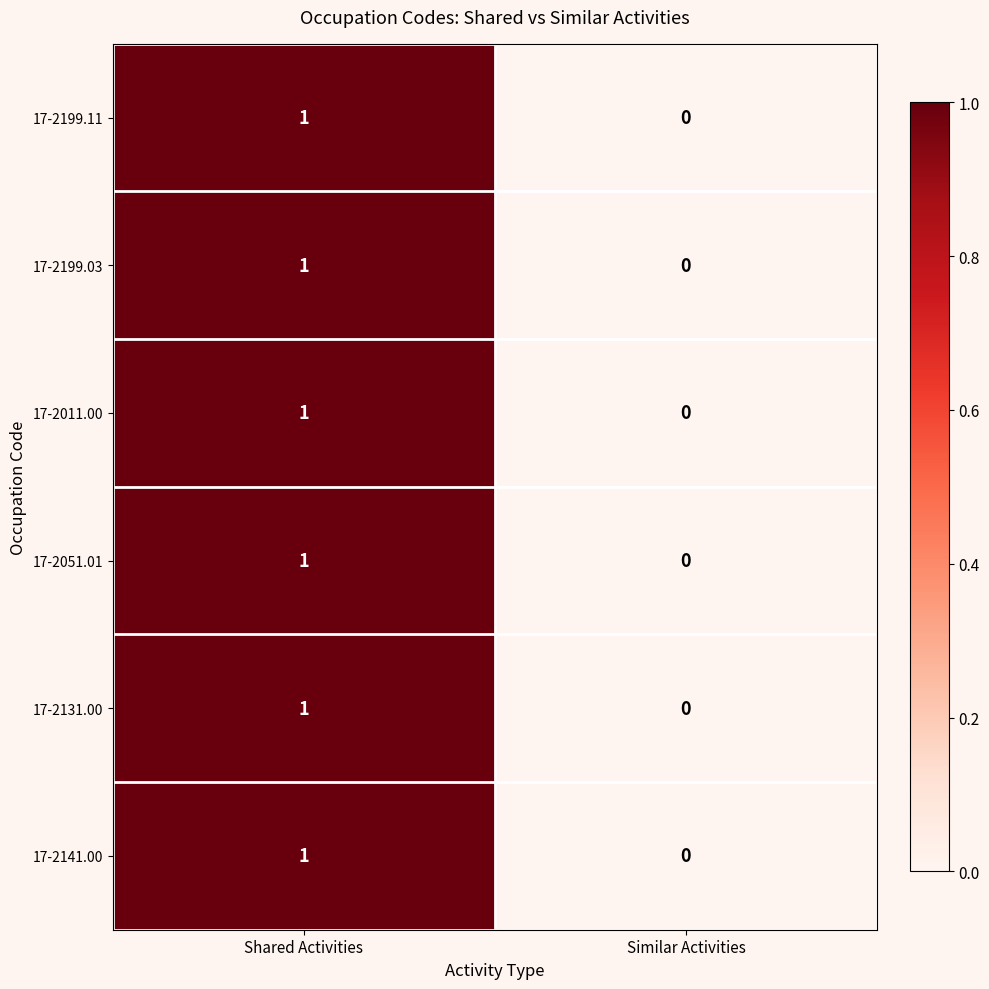

What is the total value across all series at Shared Activities?

6